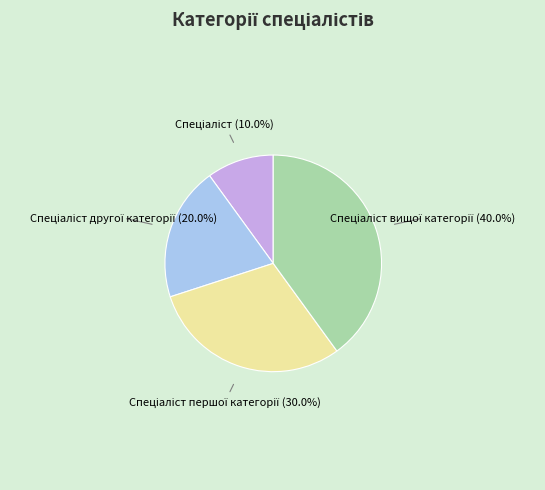

Is there any slice that represents more than half of the pie?

No